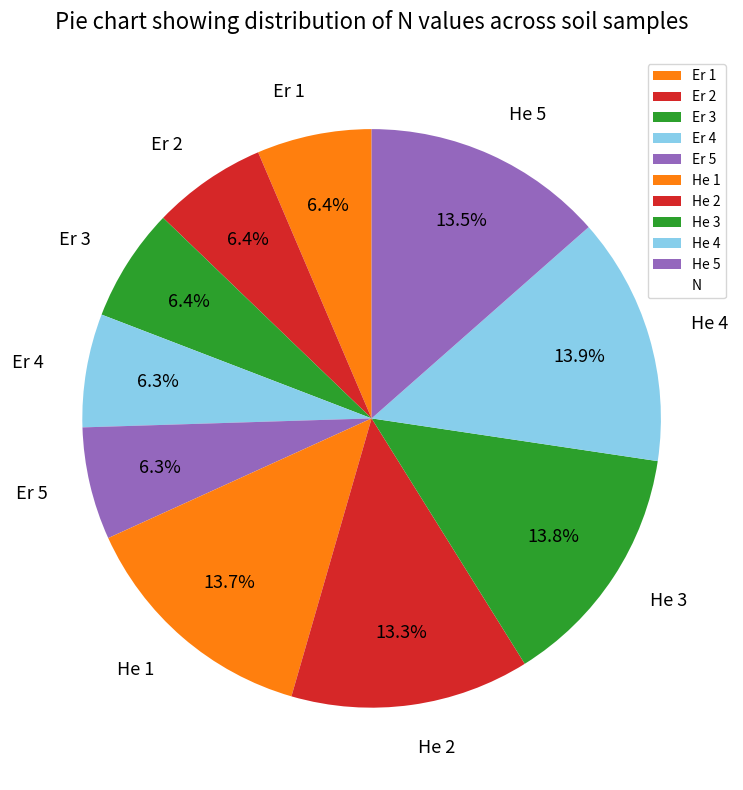

To the nearest percent, what percentage of the pie is He 4?

14%